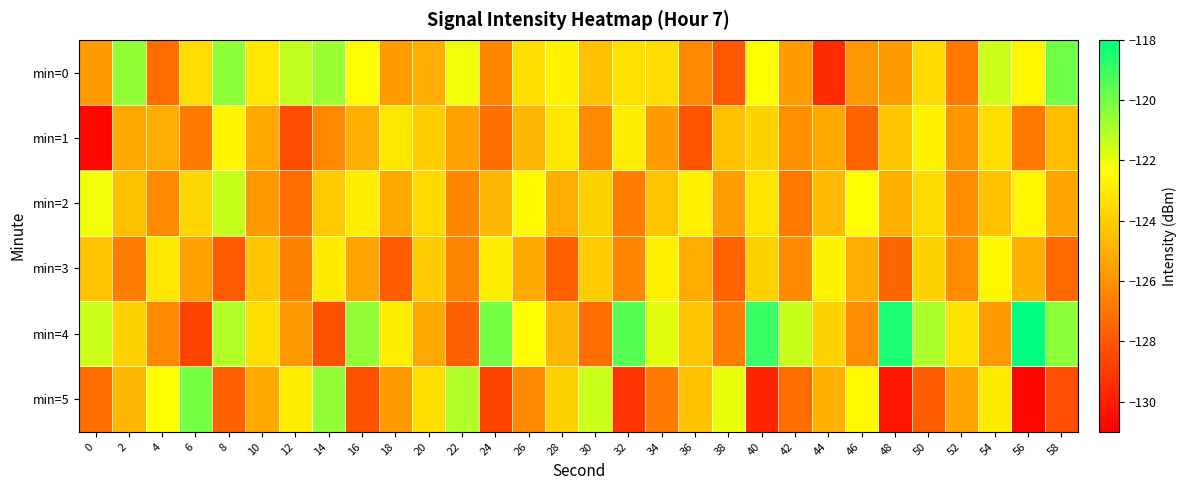

Rank the series by their maximum value, from highest to lowest.

min=4, min=0, min=5, min=2, min=3, min=1